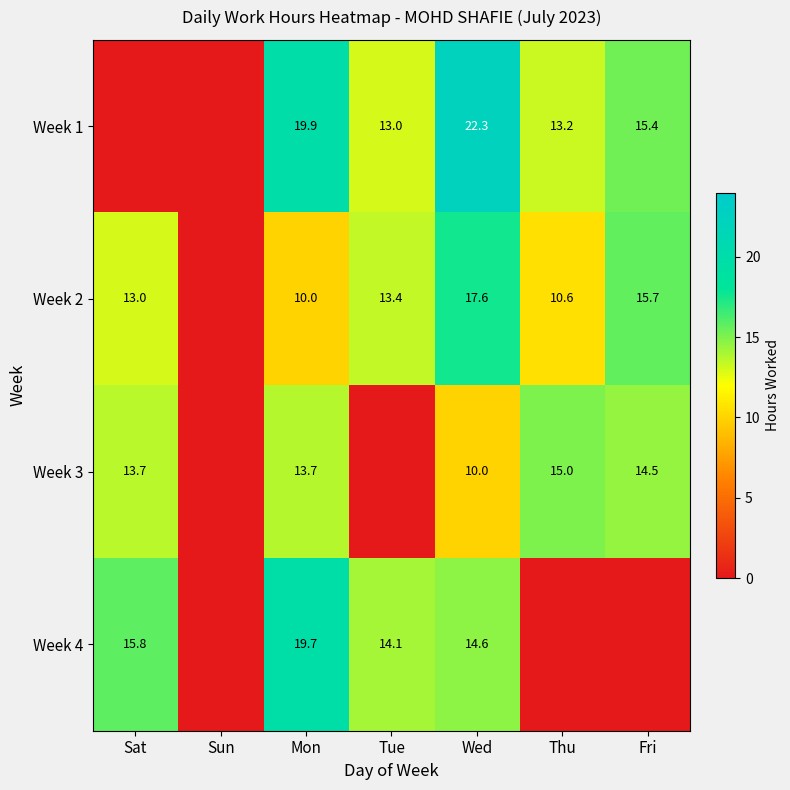

What is the difference between the Week 2 values at Mon and Wed?

7.6